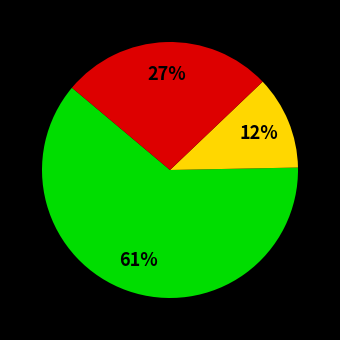

To the nearest percent, what is the average slice percentage?

33%